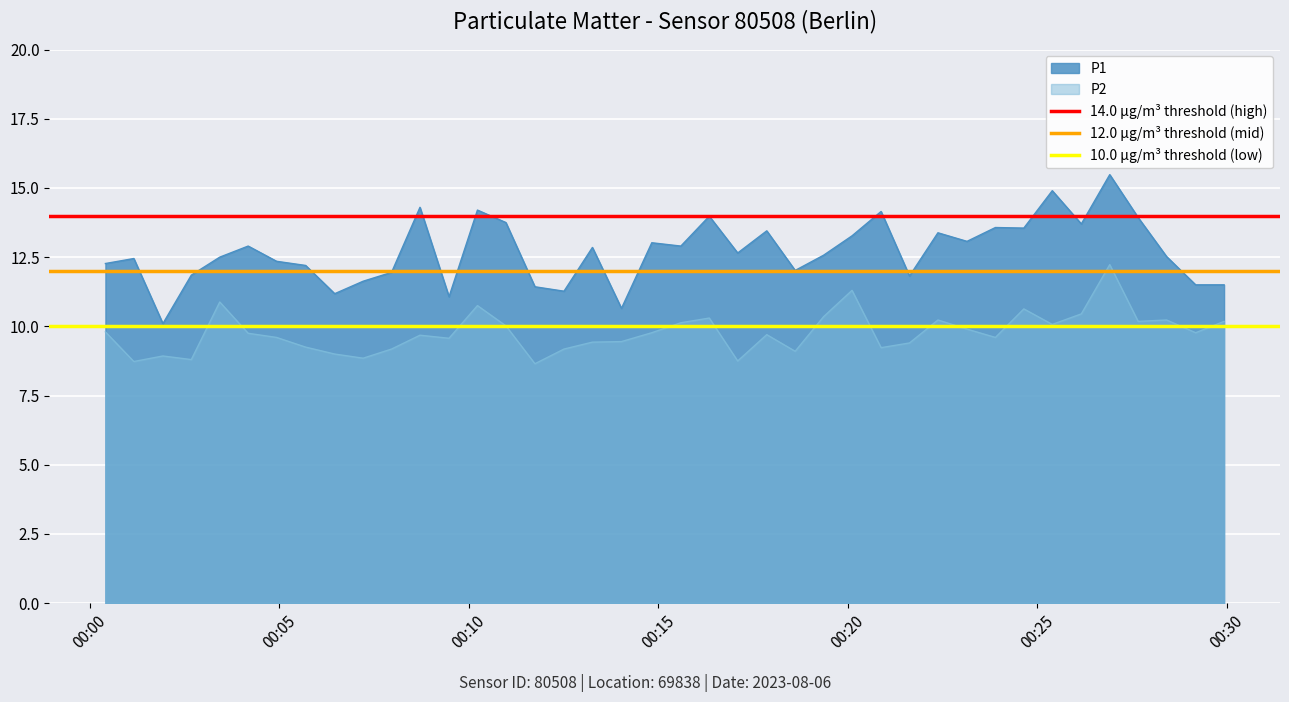

True or false: P2 and P1 cross at least once.

False